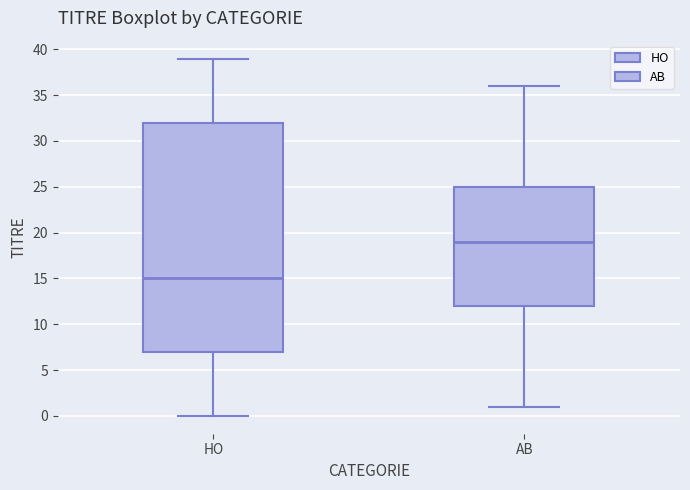

Which box's median line is the highest?

AB